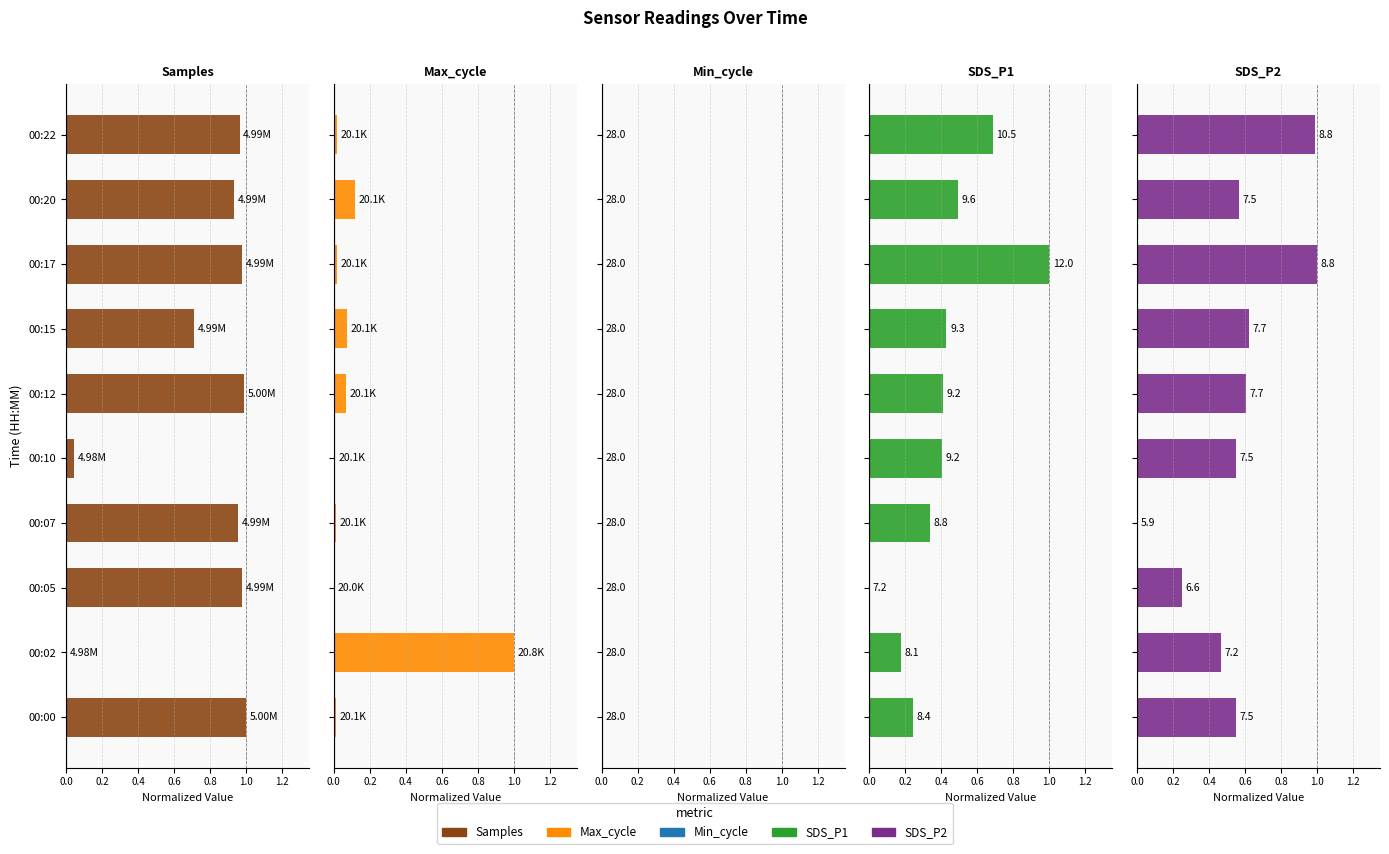

How many bars are there in each group?

5